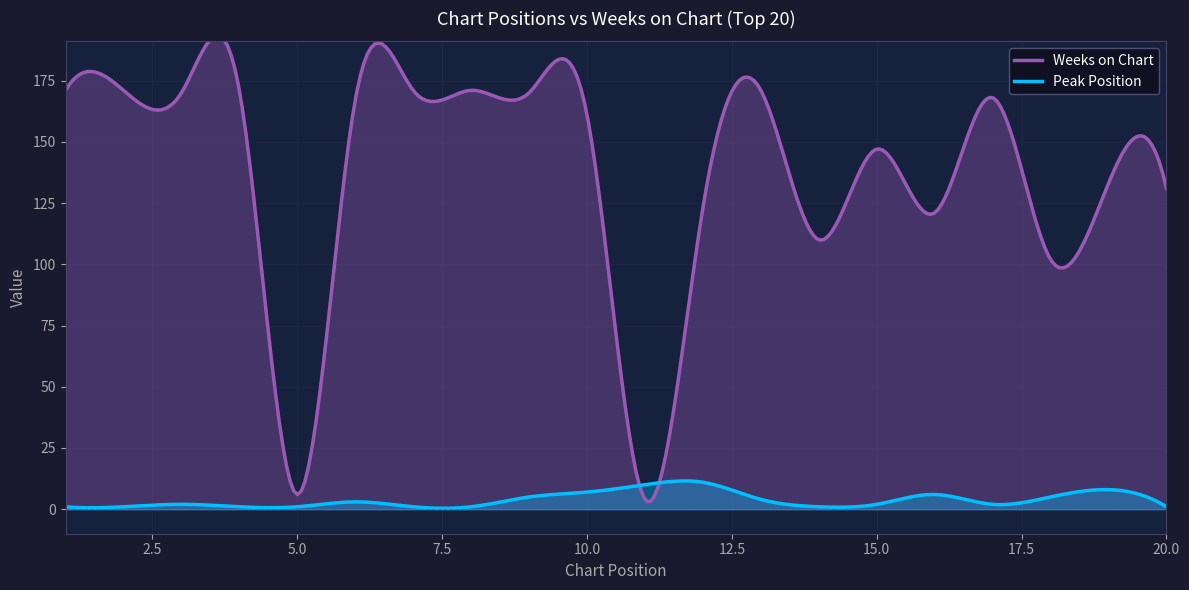

What is the maximum value for Peak Position?

11.6